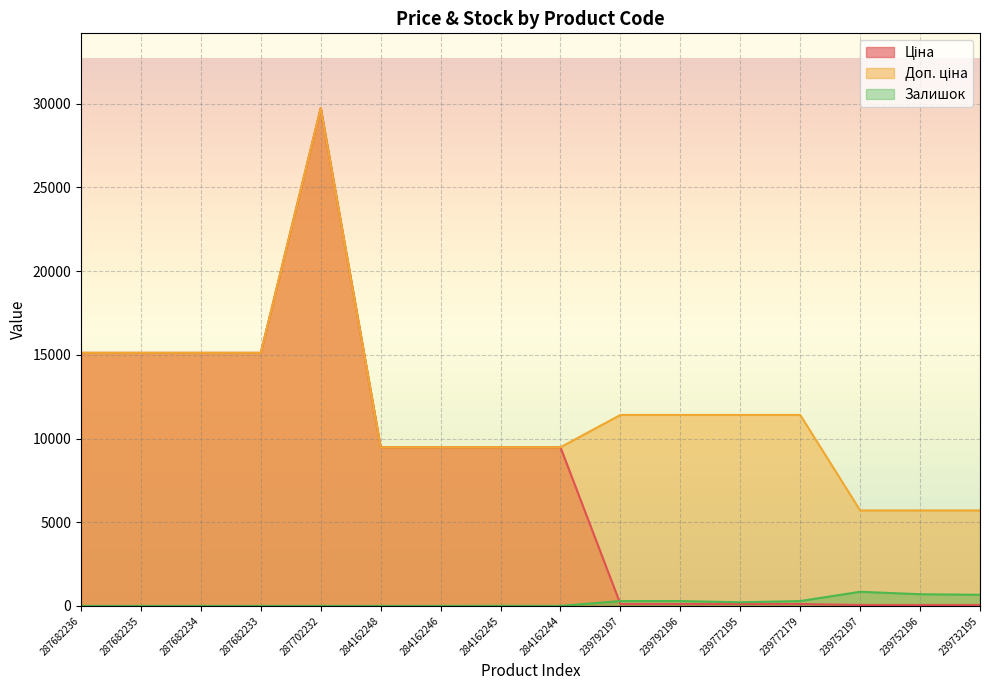

Reading right to left, list all the values displayed in this chart.

Ціна: 57.0	57.0	57.0	114.1	114.1	114.1	114.1	9480.1	9480.1	9480.1	9480.1	29747.2	15120.0	15120.0	15120.0	15120.0
Доп. ціна: 5705.0	5705.0	5705.0	11410.0	11410.0	11410.0	11410.0	9480.1	9480.1	9480.1	9480.1	29747.2	15120.0	15120.0	15120.0	15120.0
Залишок: 665.0	698.0	845.0	290.0	218.0	290.0	289.0	2.0	8.0	0.0	0.0	0.0	0.0	0.0	0.0	0.0